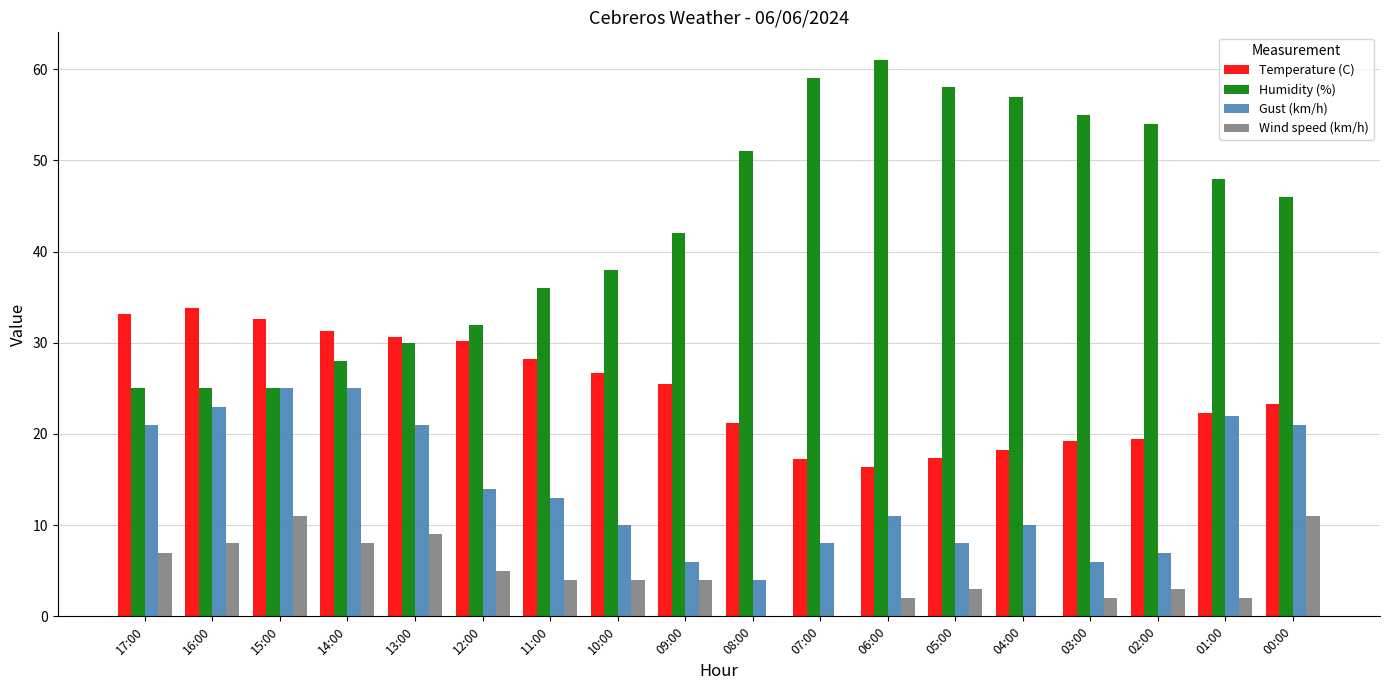

Between 11:00 and 02:00, which series saw the biggest shift?

Humidity (%)